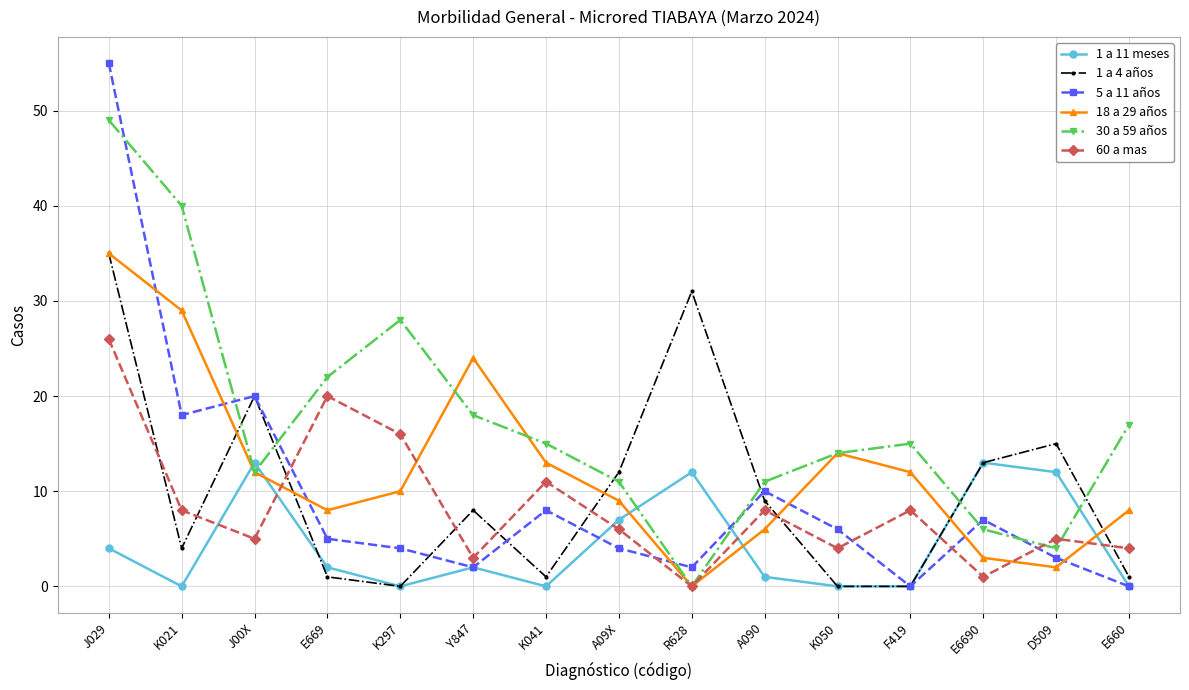

What is the sum of all 60 a mas values?

125